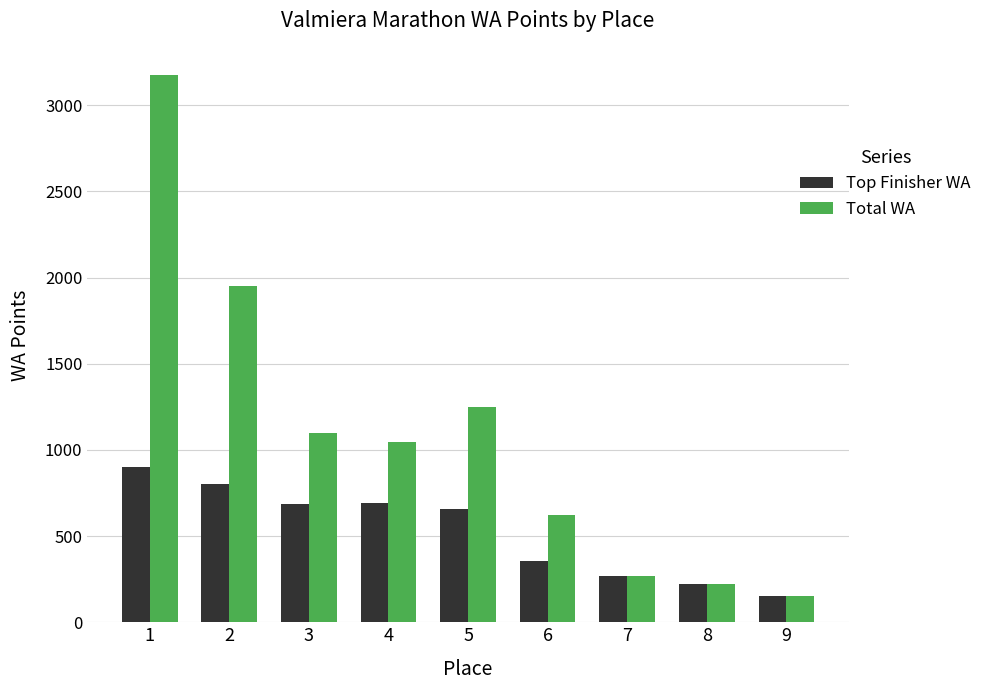

Where does the Total WA series first go above 1049?

1